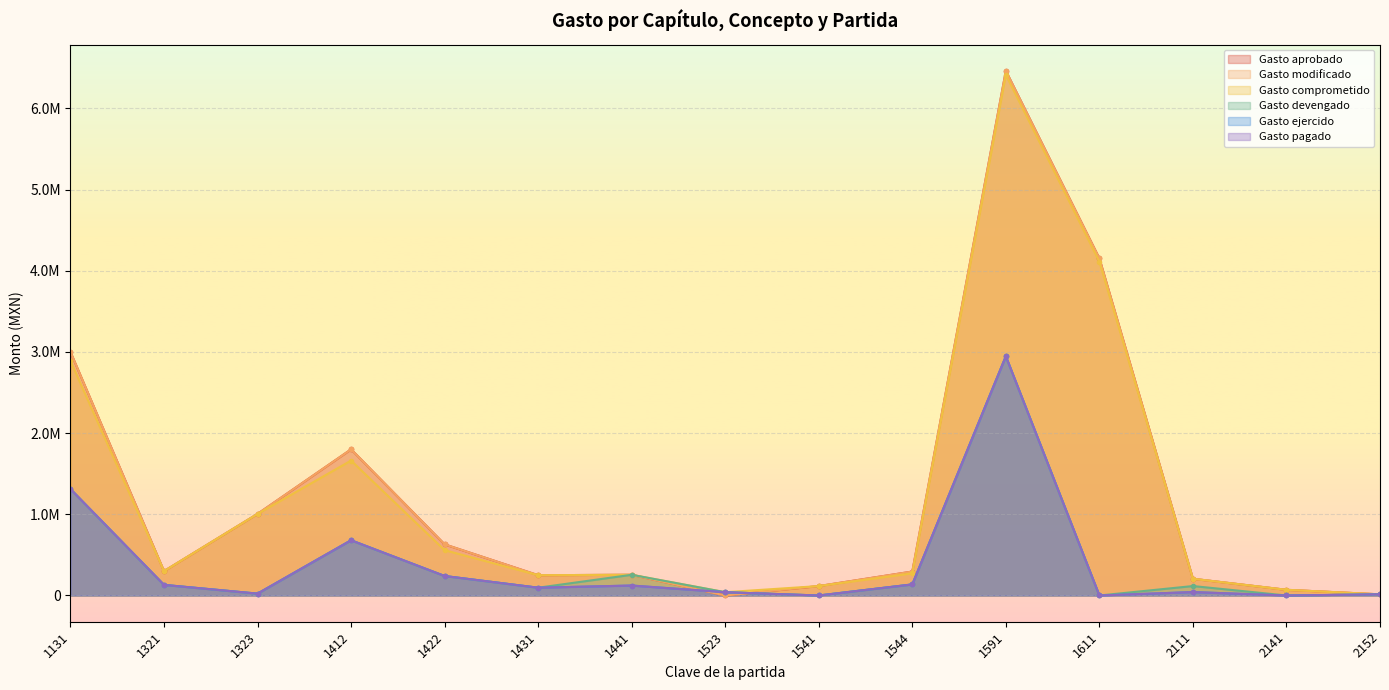

Which category has the highest value in the Gasto ejercido series?

1591